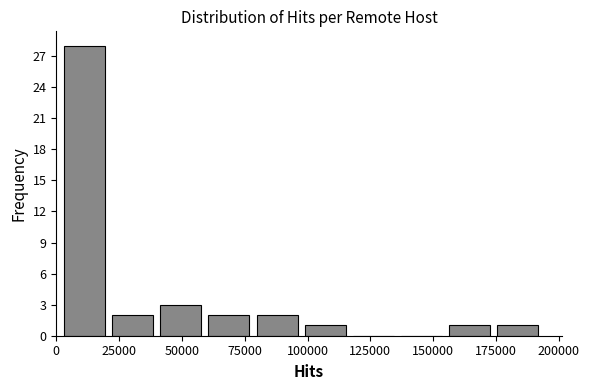

Read against the x-axis, roughly where is the centre of the tallest bar?

10000